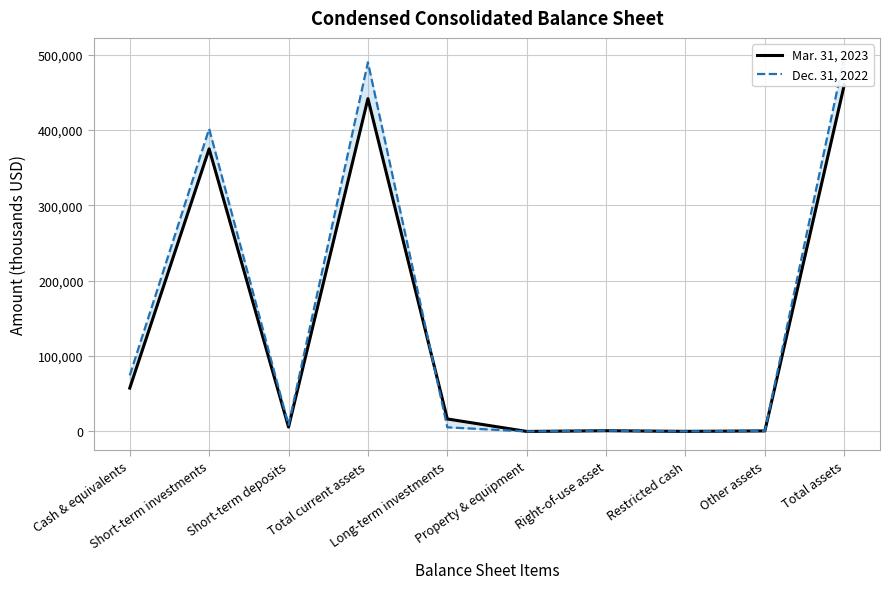

Is it true that Mar. 31, 2023 equals 764903 at Total assets?

False